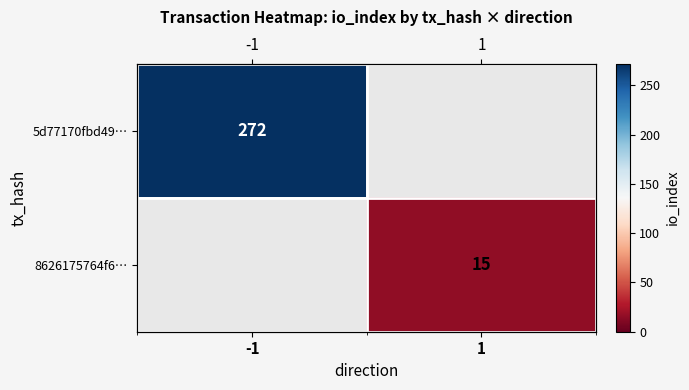

Rank the series by their average value, from highest to lowest.

5d77170fbd49…, 8626175764f6…